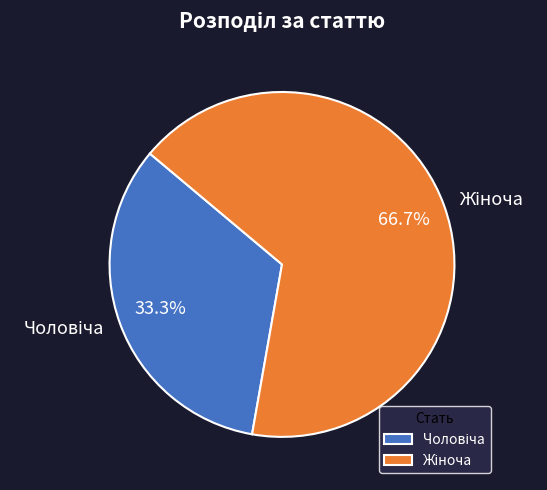

Is there a majority slice in this chart?

Yes